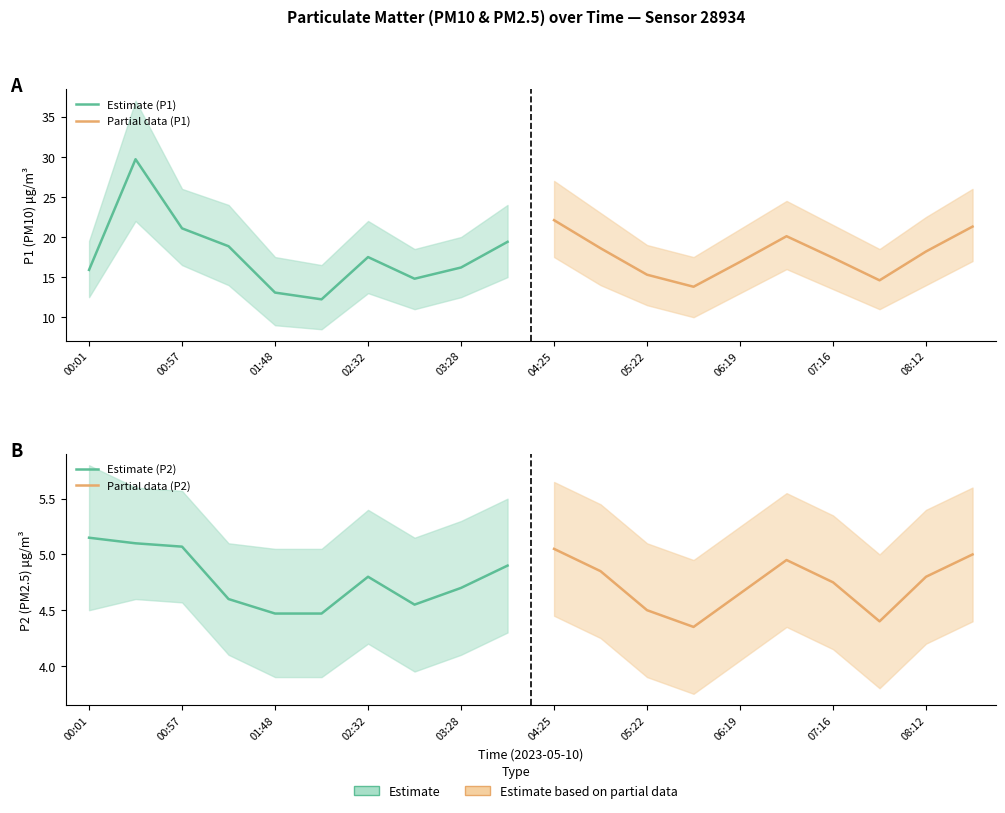

What is the label of the 3rd point from the right?

06:19